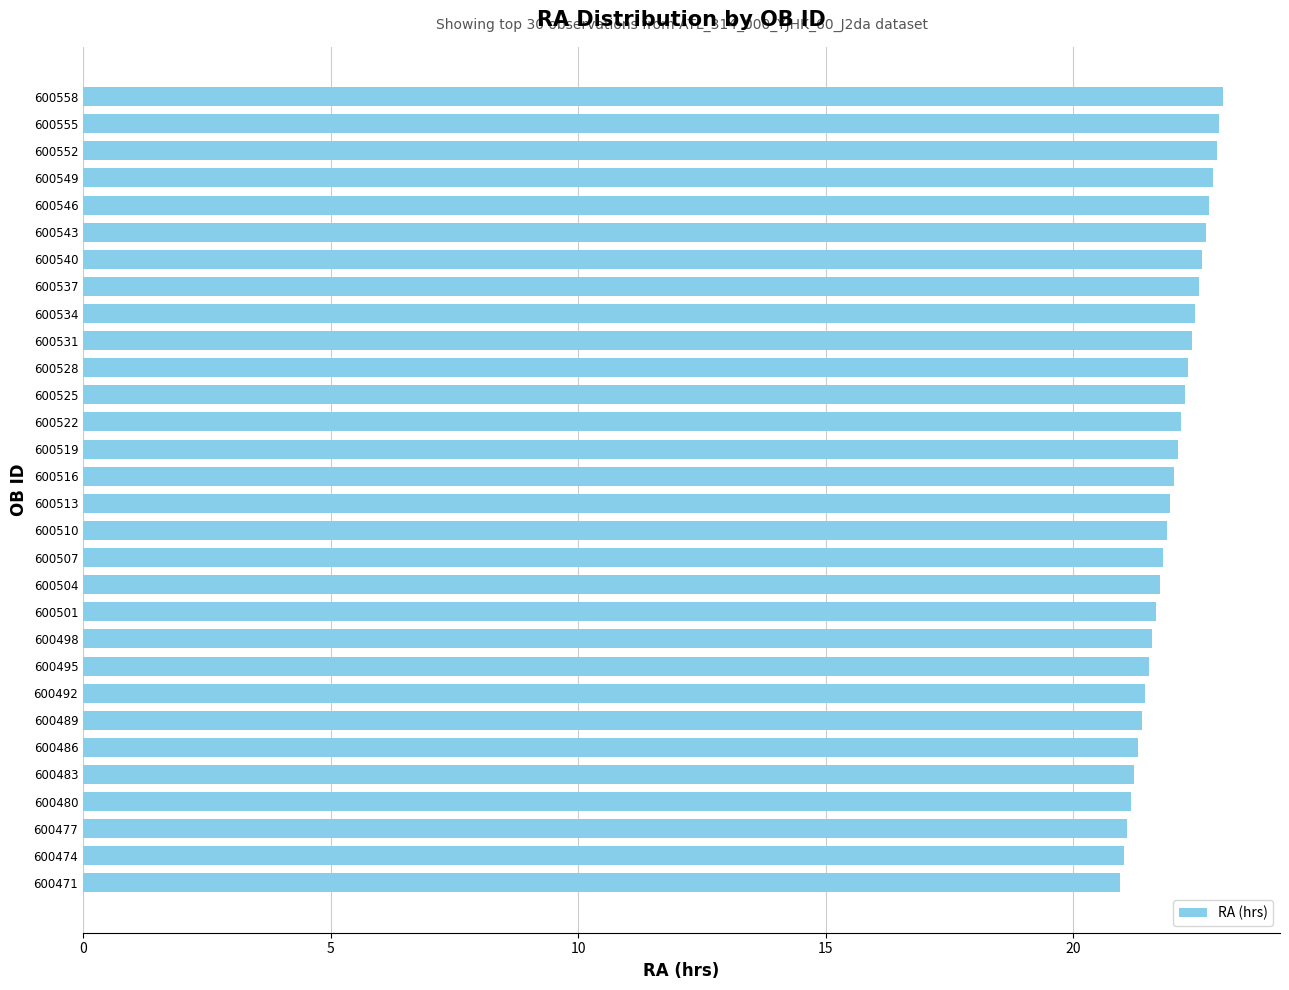

What is the minimum value shown in the chart?

20.9